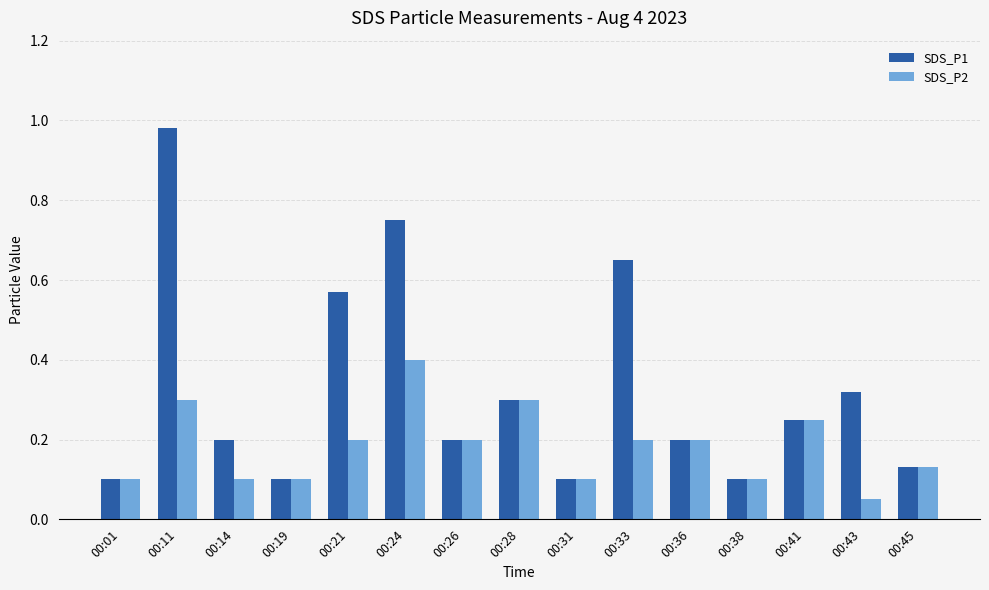

What is the difference between the SDS_P1 values at 00:21 and 00:31?

0.5